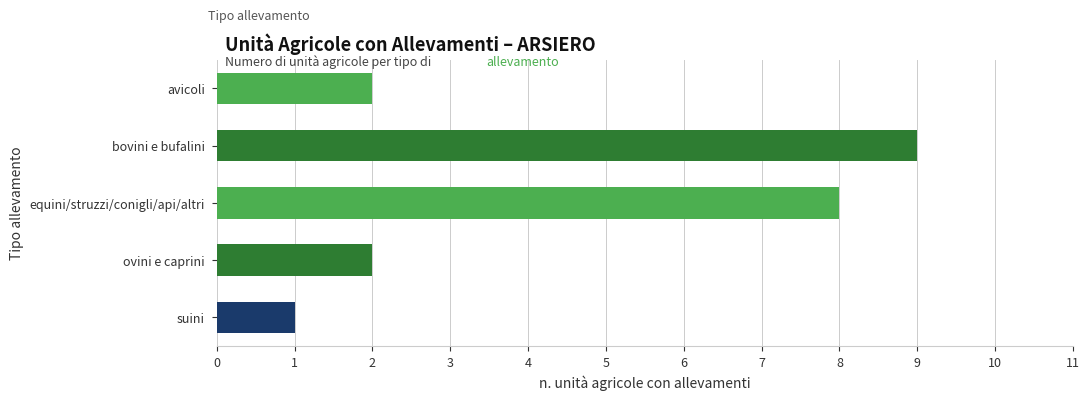

Reading top to bottom, transcribe all the data shown in this chart.

avicoli=2	bovini e bufalini=9	equini/struzzi/conigli/api/altri=8	ovini e caprini=2	suini=1